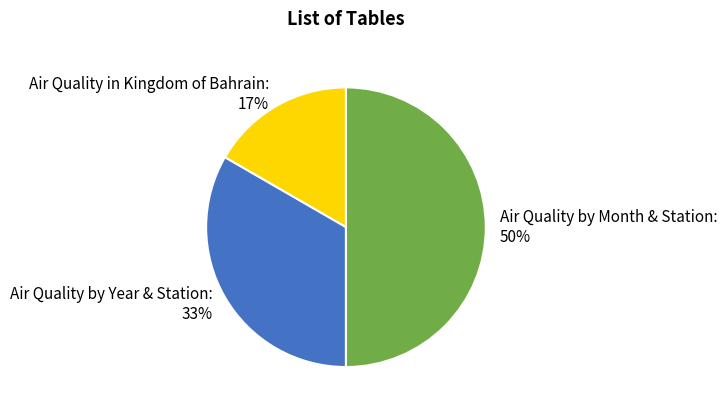

Rank the categories by value from lowest to highest.

Air Quality in Kingdom of Bahrain, Air Quality by Year & Station, Air Quality by Month & Station